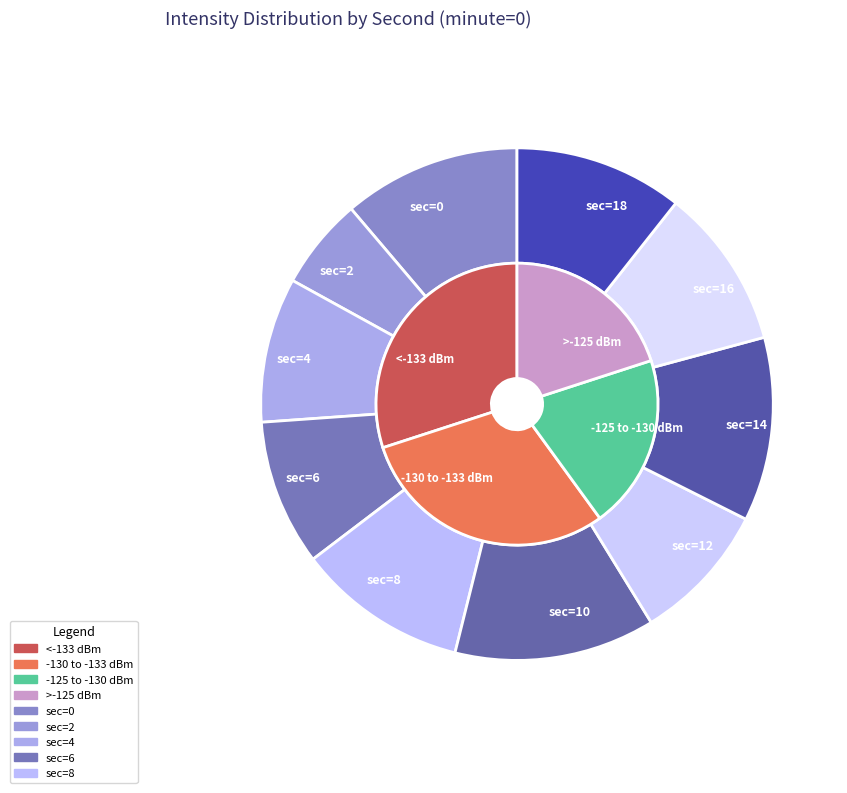

How many slices are in this pie chart?

10